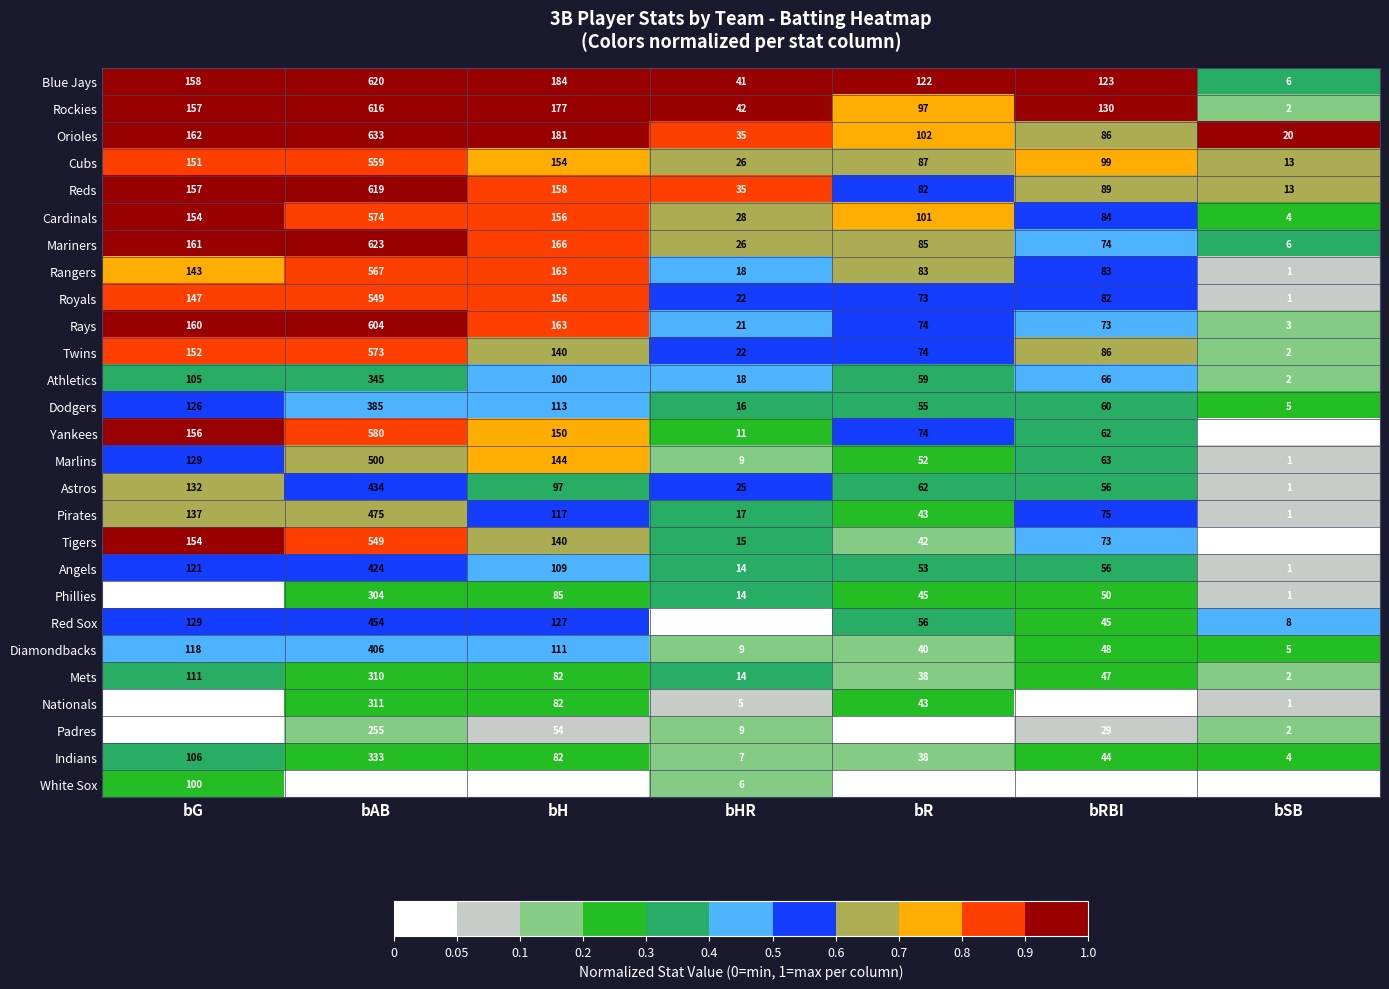

What value does the Yankees series have at bAB, to the nearest 100?

600